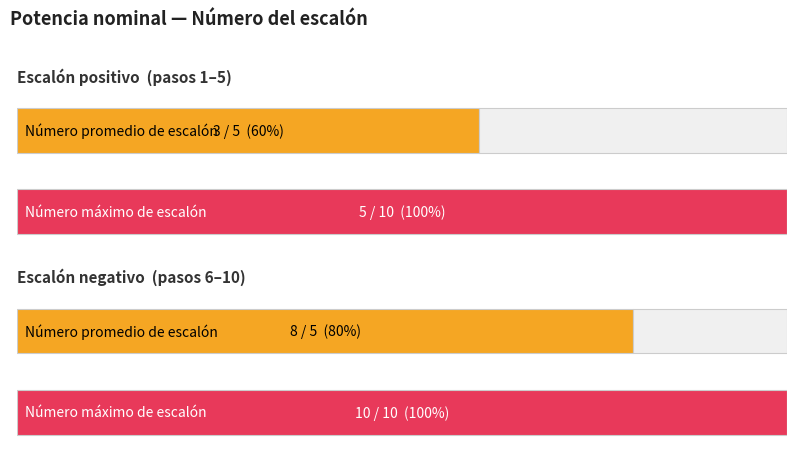

What is the sum of the Escalón positivo values at 3 and 2?

7